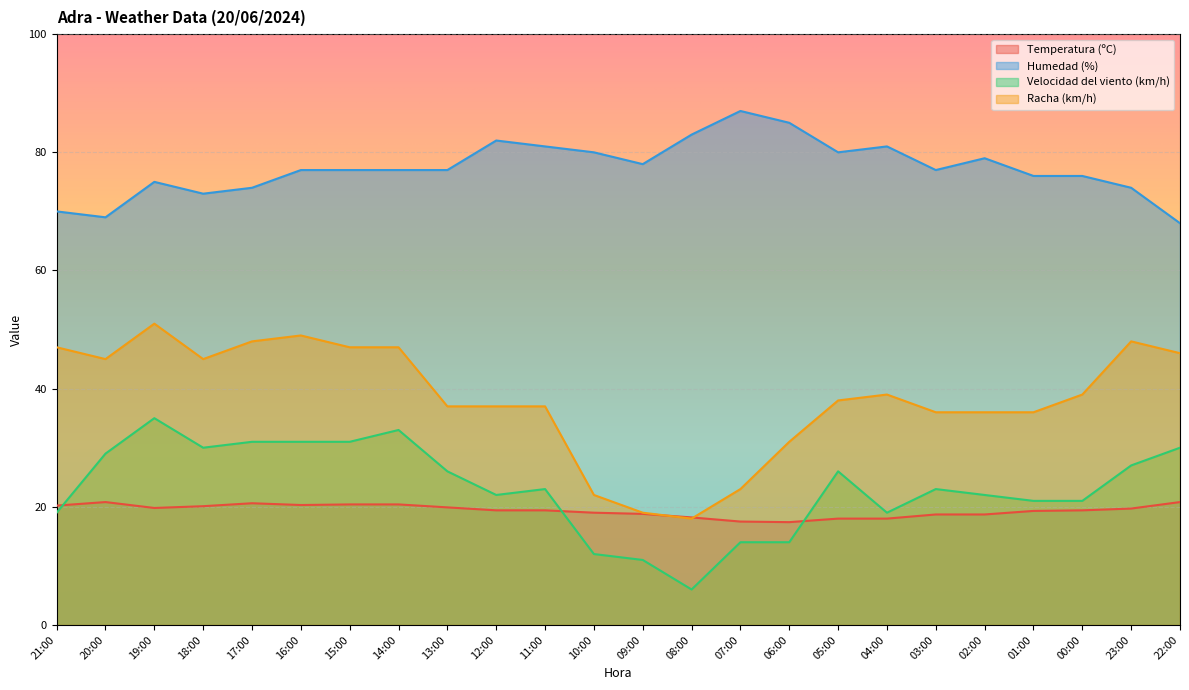

At which category does Temperatura (ºC) reach its first local peak?

20:00